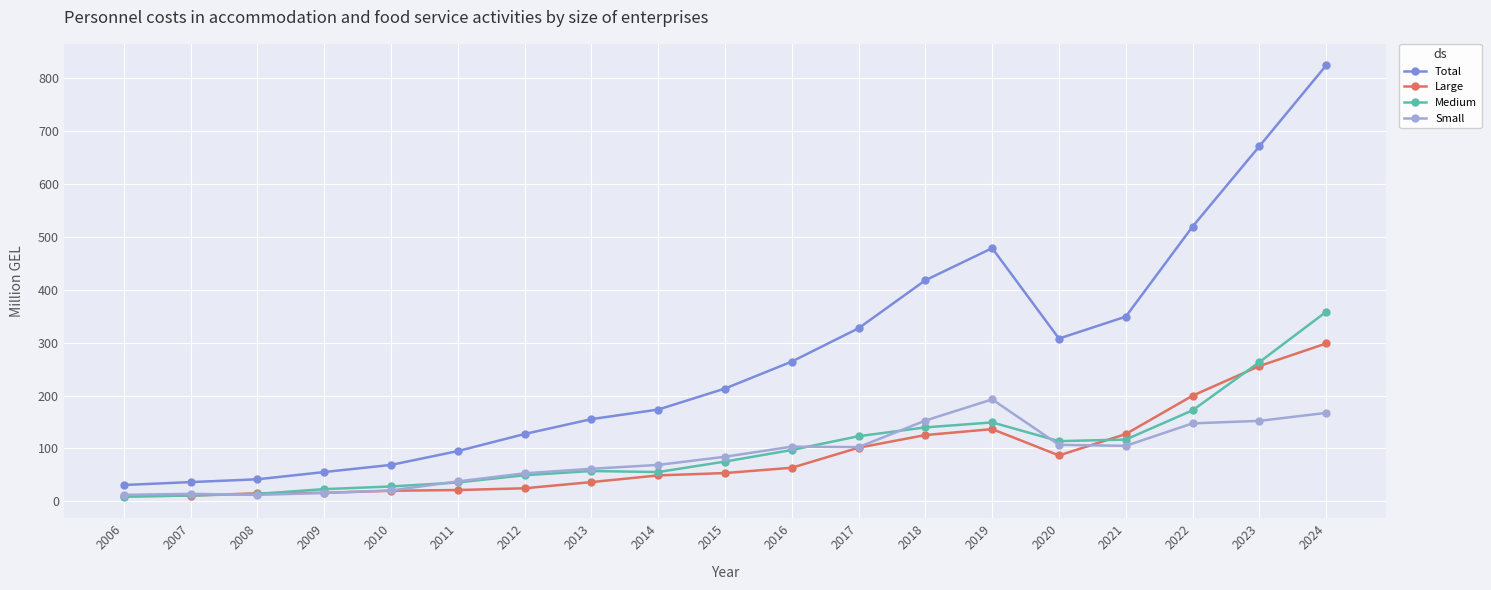

What is the sum of all Total values?

5158.7